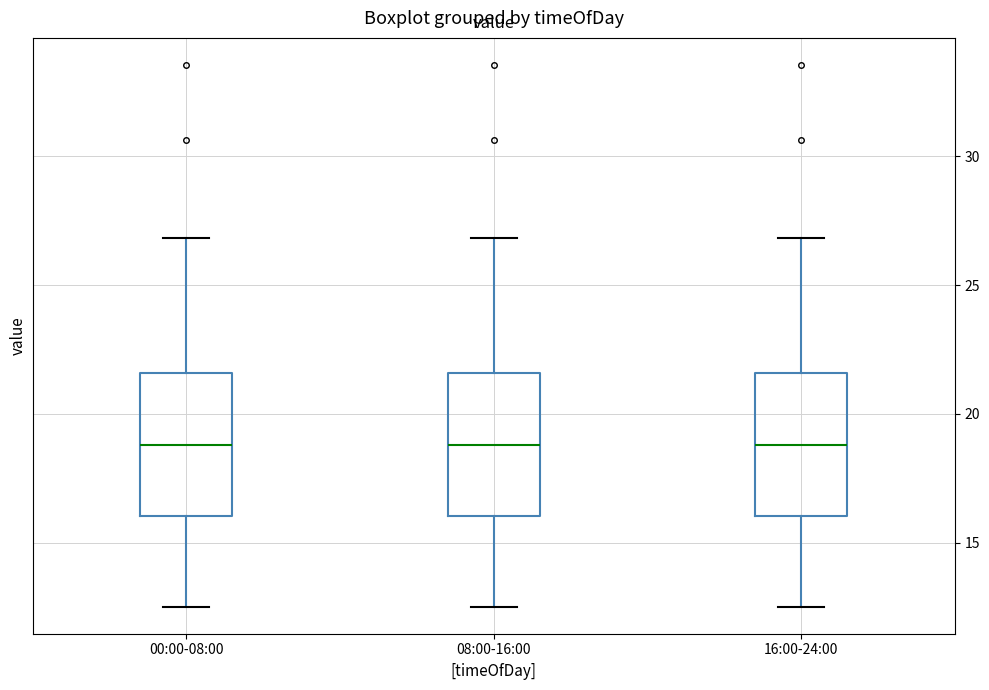

Reading left to right, transcribe this box plot: for each box, give where its median line is, the range the box spans, and where its two whiskers end, as read against the y-axis. The values are not printed on the chart, so give them approximately, as read against the axis.

00:00-08:00: median 19.0, box 16.0 to 21.5, whiskers 12.5 to 27.0
08:00-16:00: median 19.0, box 16.0 to 21.5, whiskers 12.5 to 27.0
16:00-24:00: median 19.0, box 16.0 to 21.5, whiskers 12.5 to 27.0